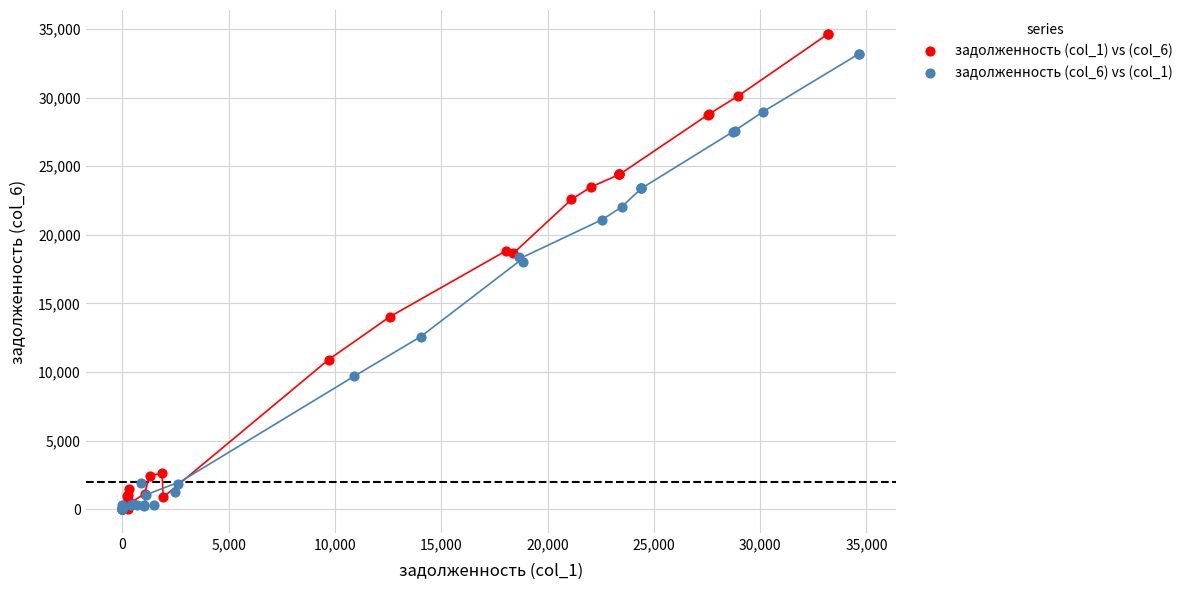

What are all the series names shown in the legend?

задолженность (col_1) vs (col_6), задолженность (col_6) vs (col_1)